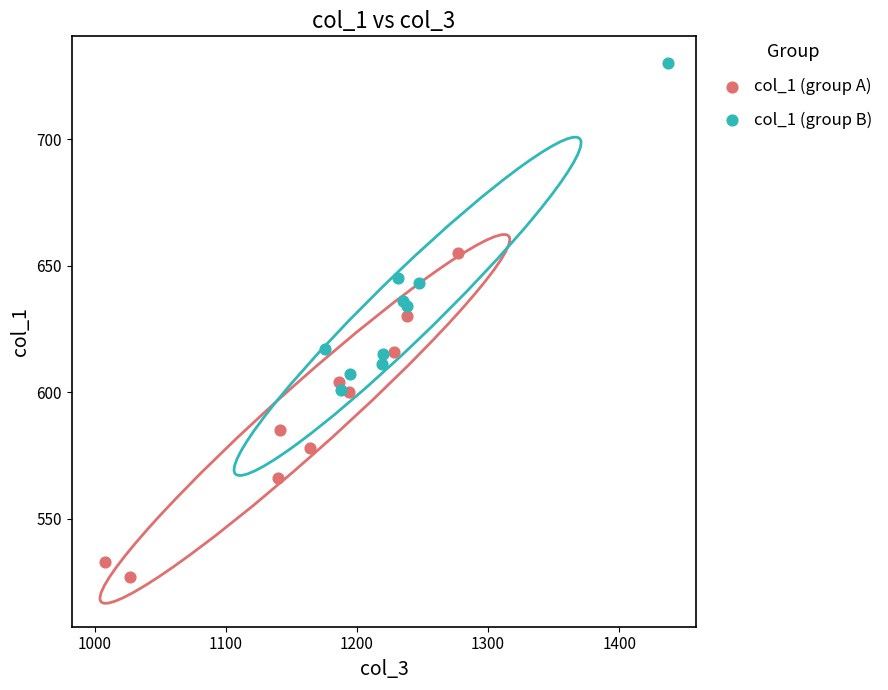

Which series reaches the minimum Y coordinate?

col_1 (group A)